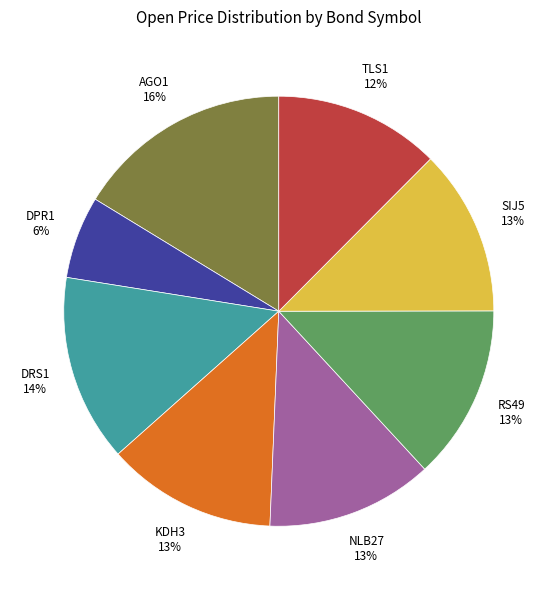

Do RS49 and AGO1 together represent more than half of the pie?

No